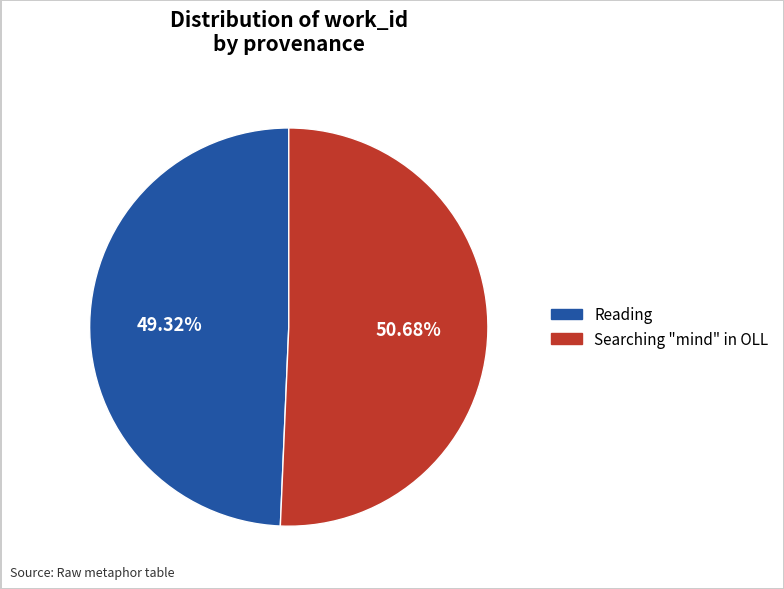

To the nearest percent, what is the difference between the largest and smallest slice percentages?

1%